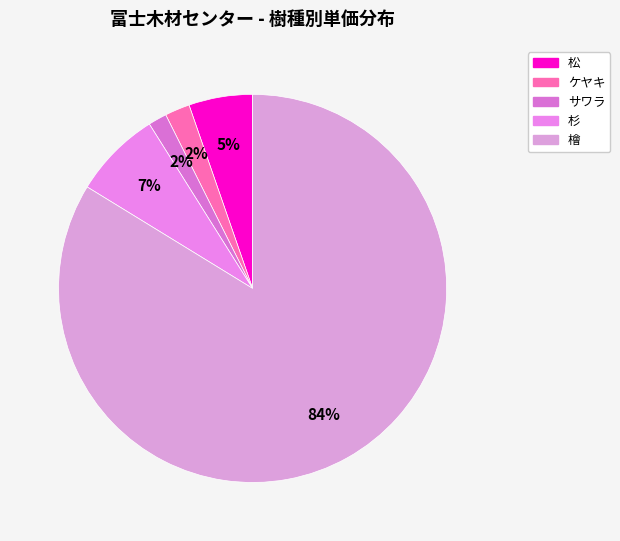

How many slices are in this pie chart?

5